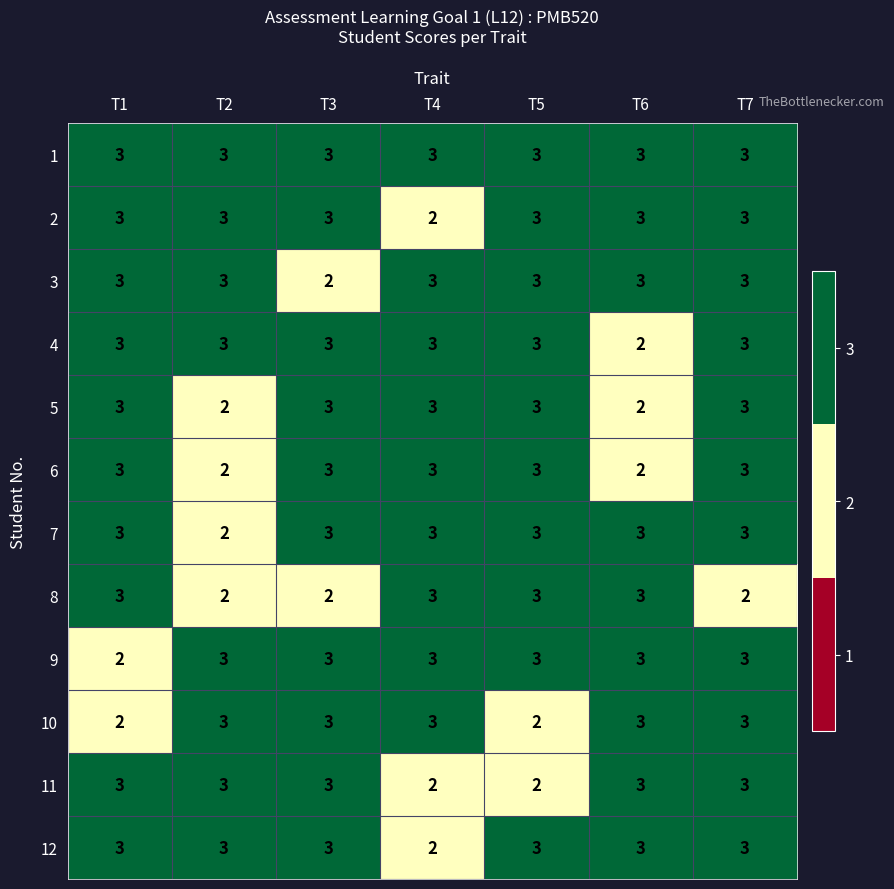

What is the lowest value of the 1 series?

3